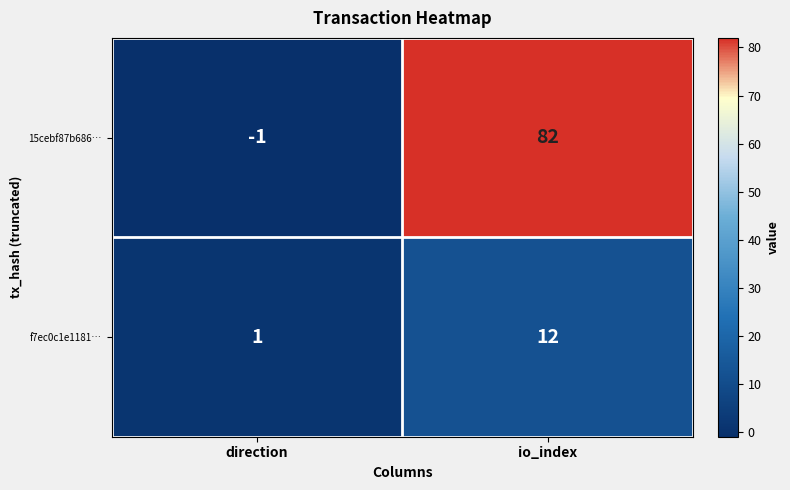

List the series in order of their overall mean, lowest first.

f7ec0c1e1181…, 15cebf87b686…